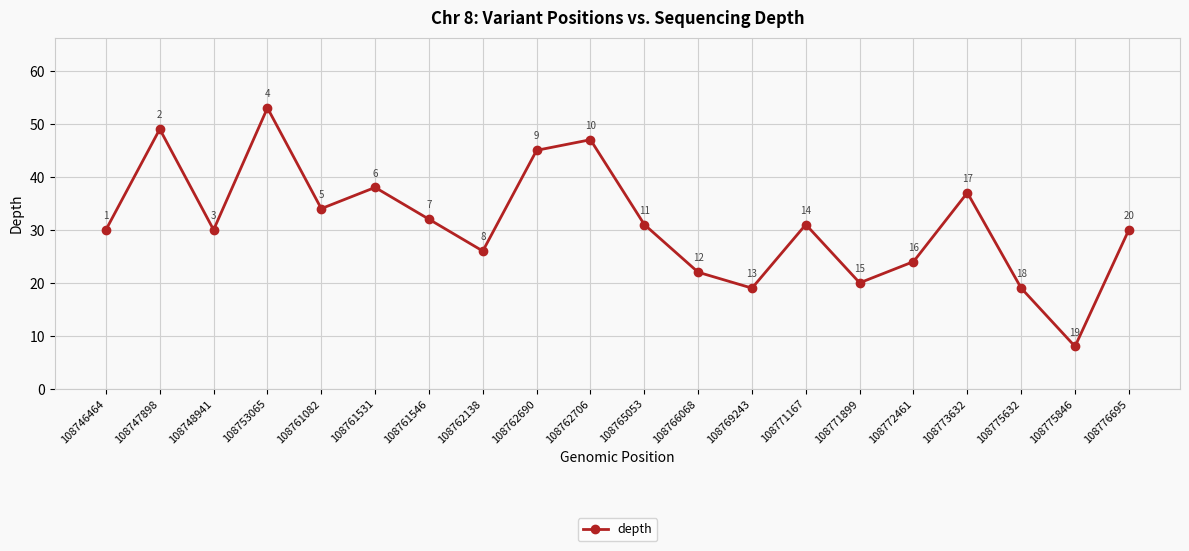

What is the value of the 20th point from the left?

30